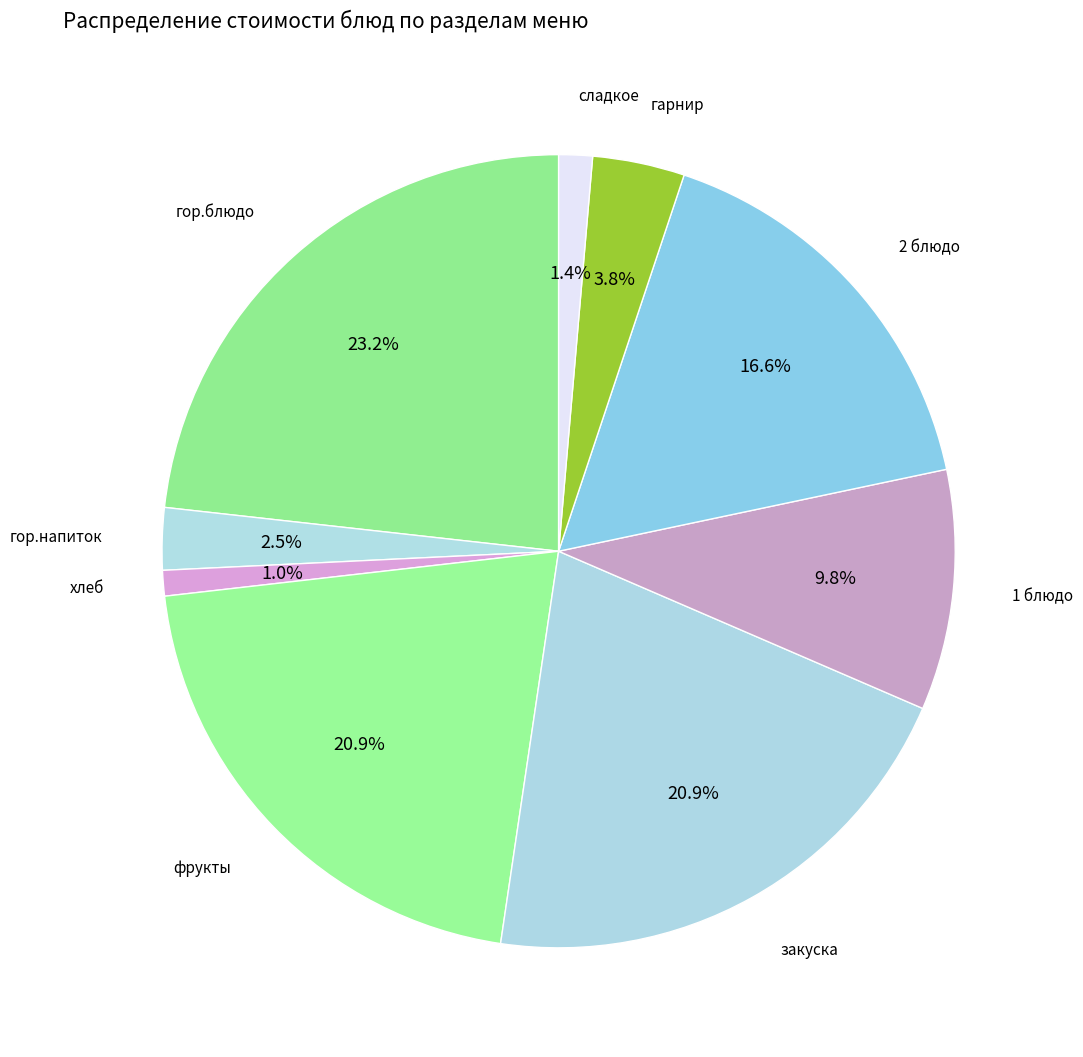

What percentage is the 1 блюдо slice, to the nearest percent?

10%